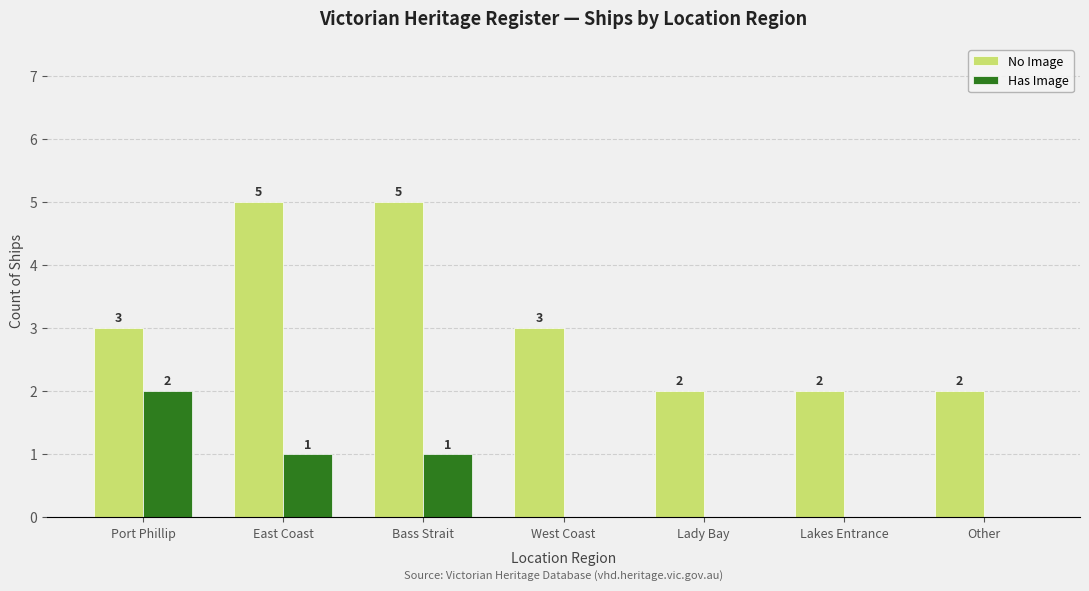

What are all the series names shown in the legend?

No Image, Has Image